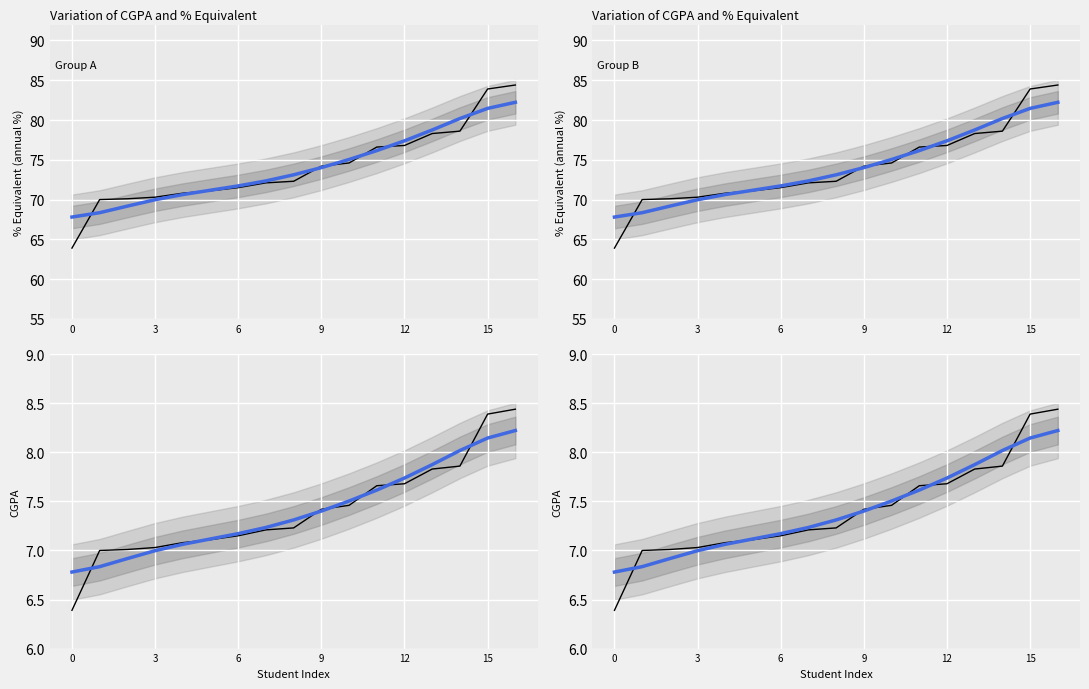

What is the difference between the maximum and minimum values in the Trend series?

1.4